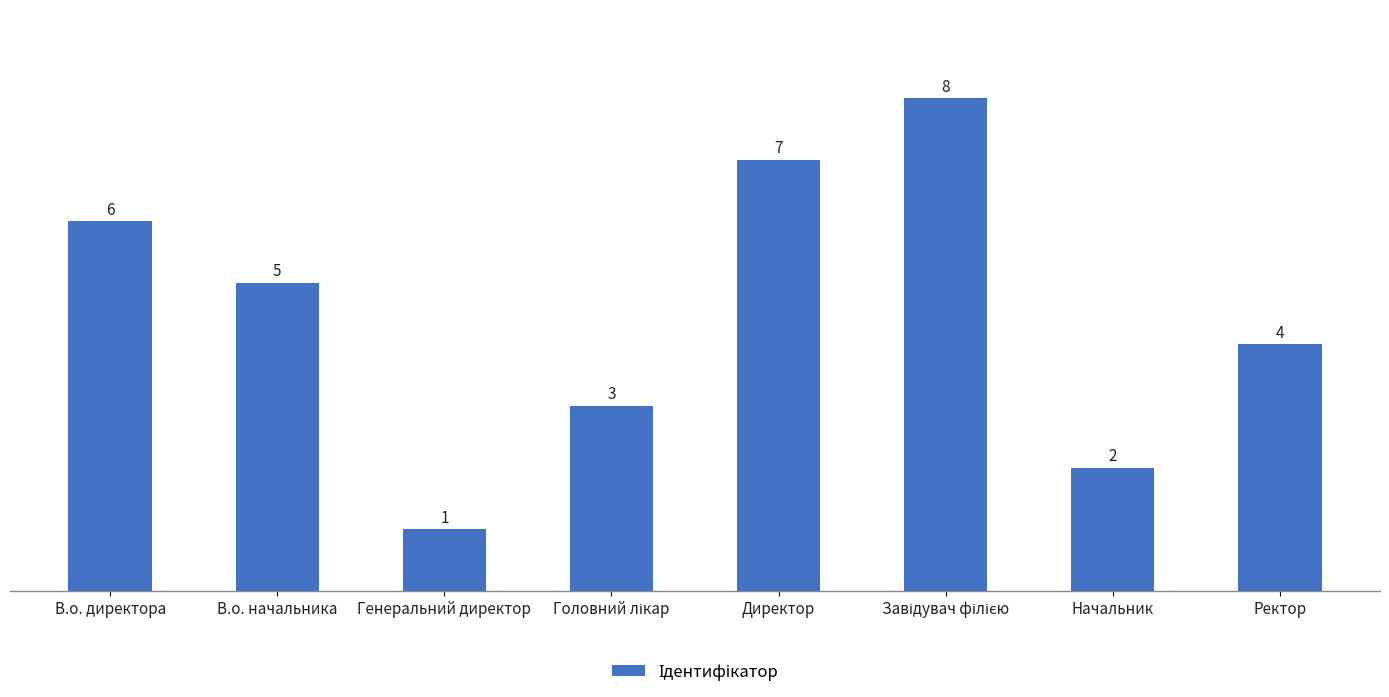

Is it true that the value at Директор is 2?

False